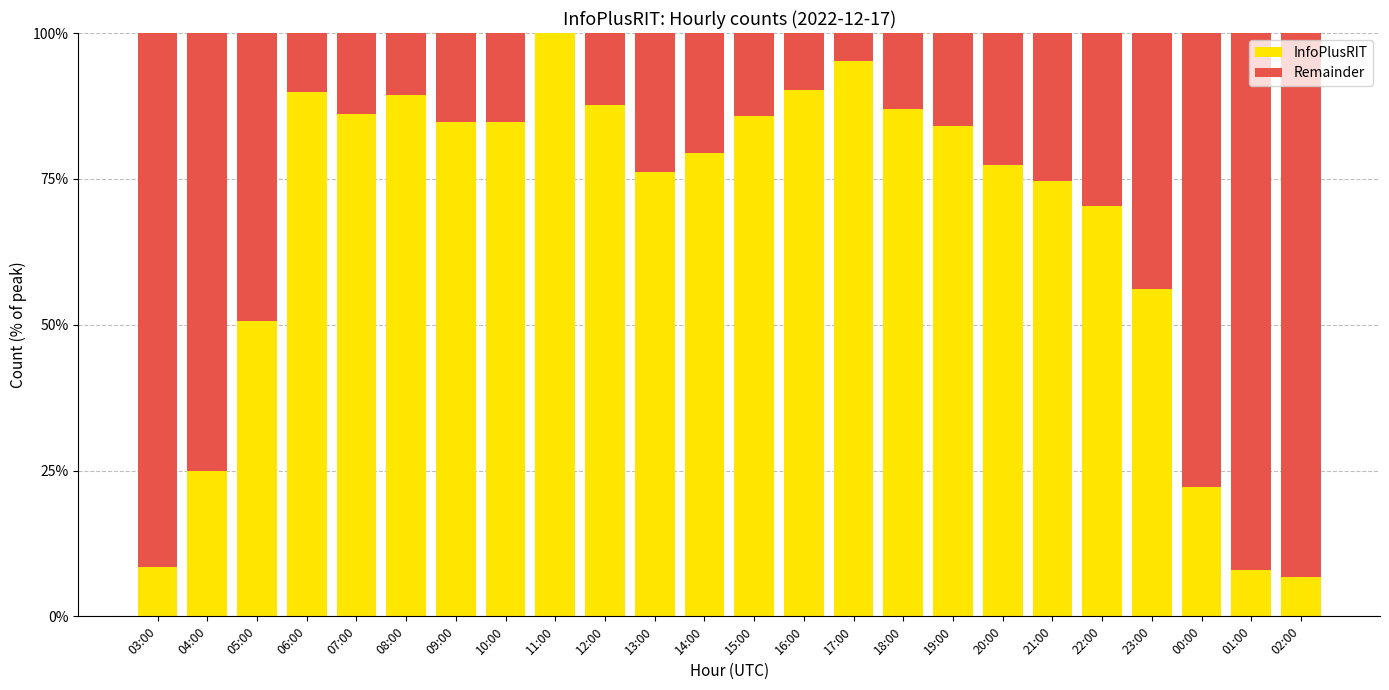

The value of InfoPlusRIT at 04:00 is 24.9. True or false?

True